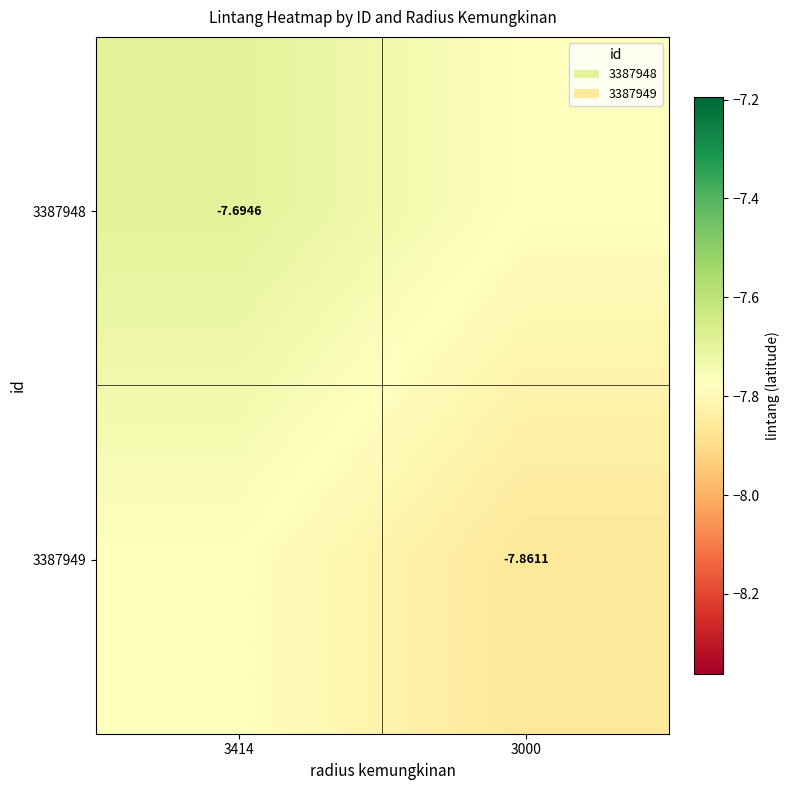

Where is 3387949 nearest to the value -7?

3414